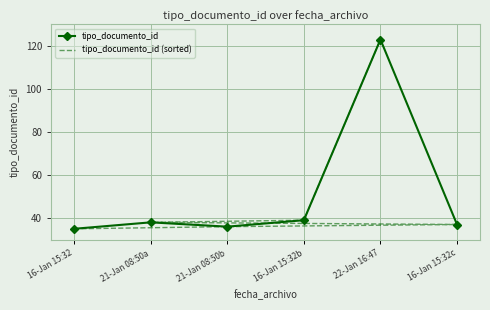

Which series has the largest total across all categories?

tipo_documento_id